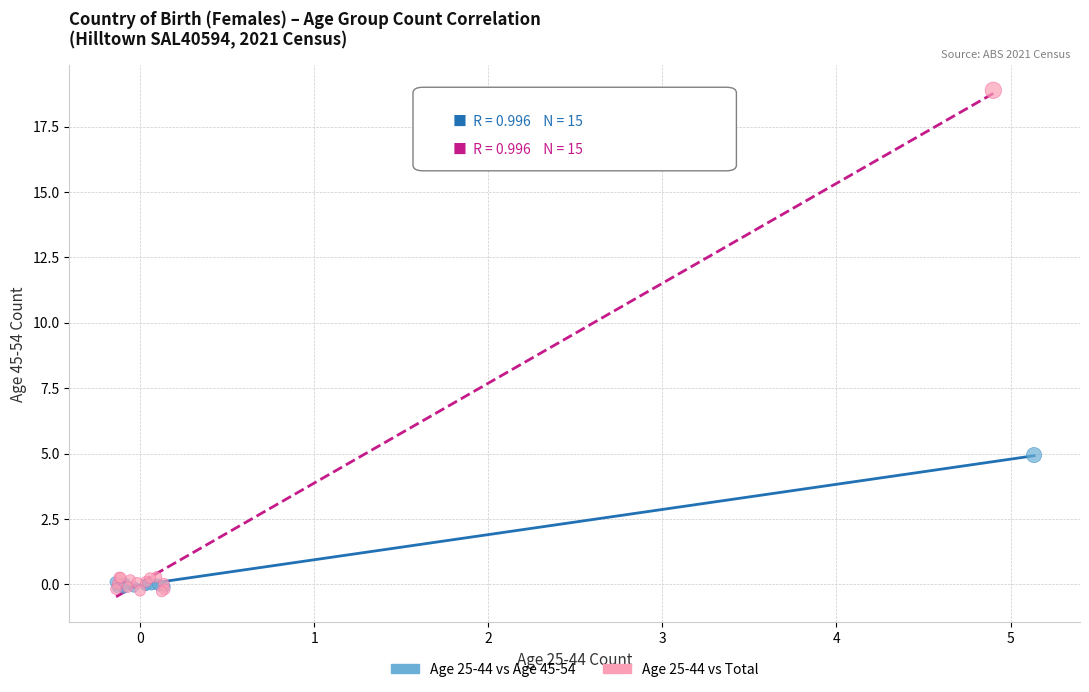

Which series has the largest Y range (max minus min)?

Age 25-44 vs Total